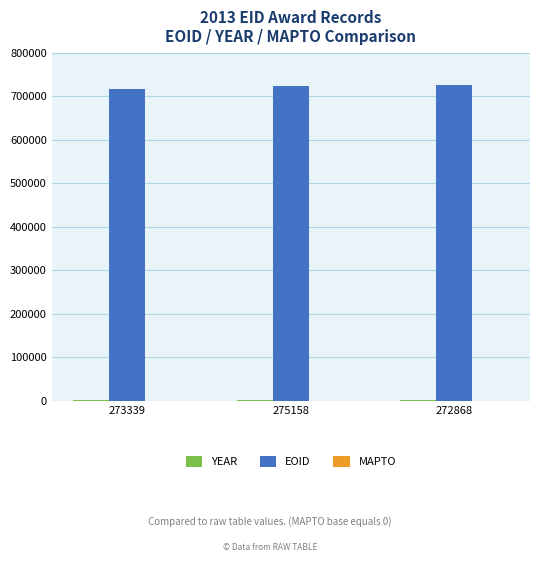

What is the highest value of the EOID series?

725281